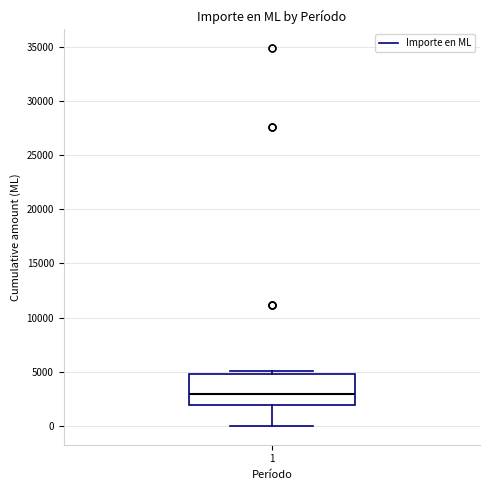

Read this box plot against the y-axis: the position of the median line, the range covered by the box, and the ends of both whiskers. The values are not printed on the chart, so give them approximately, as read against the axis.

median 3000, box 2000 to 5000, whiskers 0 to 5000 (just above the box's upper edge)